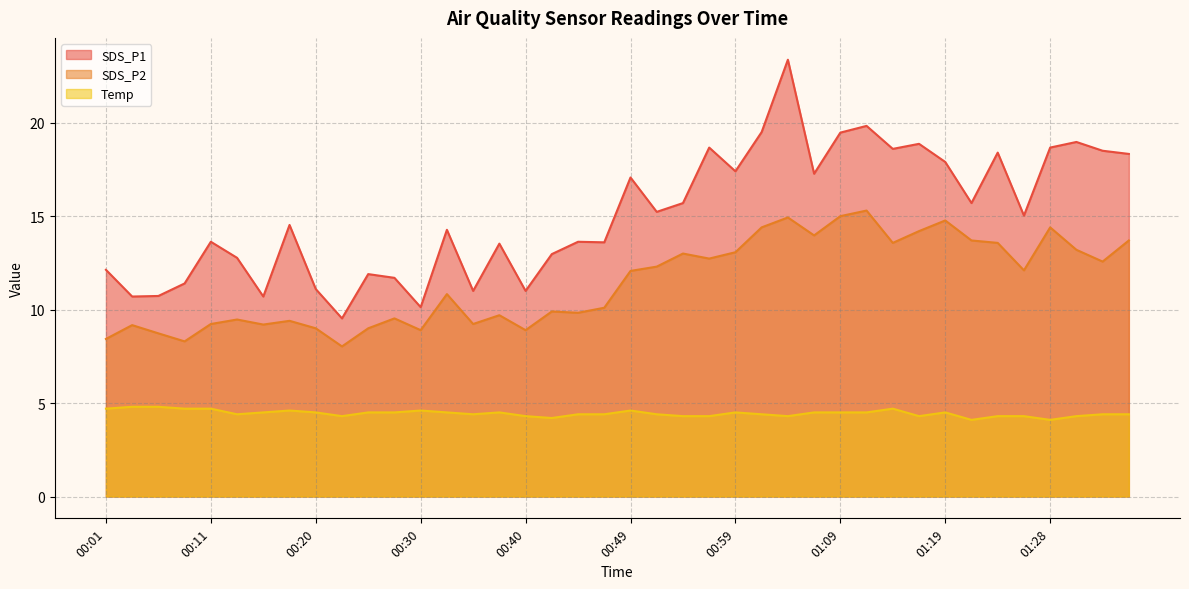

True or false: SDS_P1 has more than 2 interior local peaks.

True